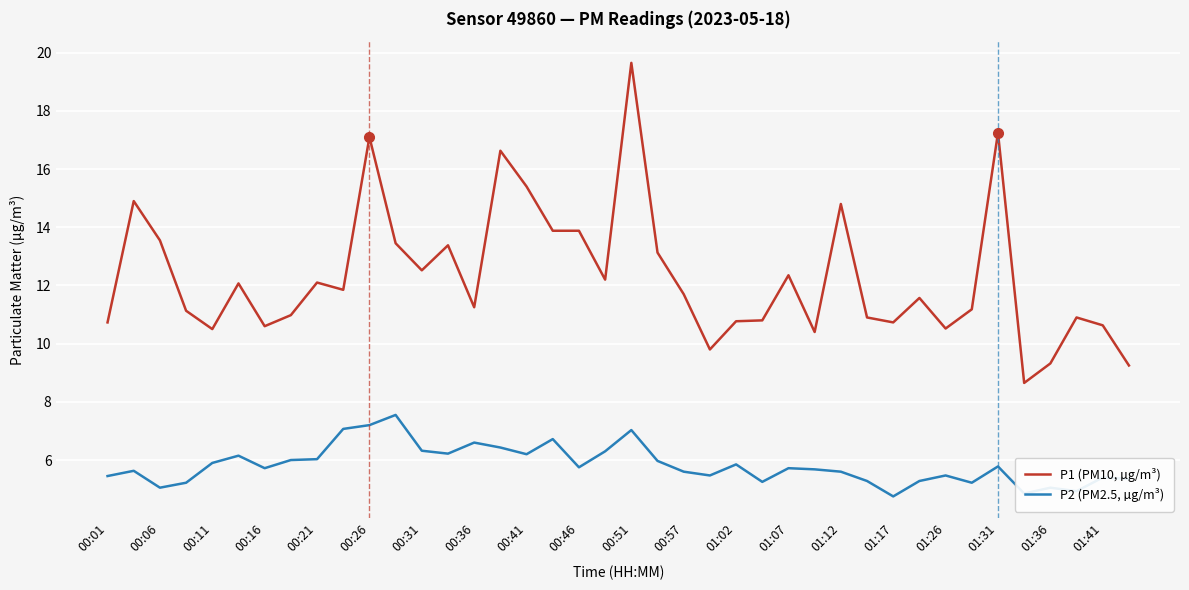

True or false: P2 (PM2.5, µg/m³) and P1 (PM10, µg/m³) cross at least once.

False